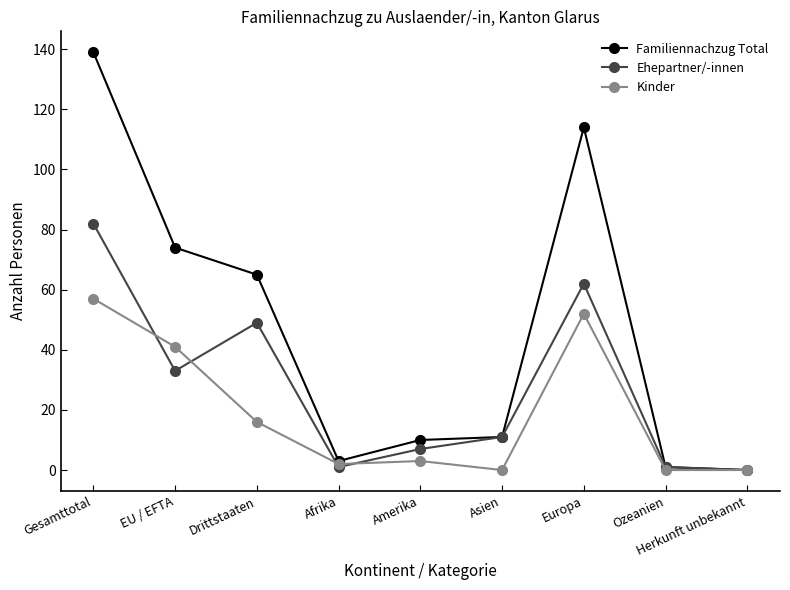

Reading right to left, list all the values displayed in this chart.

Familiennachzug Total: Herkunft unbekannt=0	Ozeanien=1	Europa=114	Asien=11	Amerika=10	Afrika=3	Drittstaaten=65	EU / EFTA=74	Gesamttotal=139
Ehepartner/-innen: Herkunft unbekannt=0	Ozeanien=1	Europa=62	Asien=11	Amerika=7	Afrika=1	Drittstaaten=49	EU / EFTA=33	Gesamttotal=82
Kinder: Herkunft unbekannt=0	Ozeanien=0	Europa=52	Asien=0	Amerika=3	Afrika=2	Drittstaaten=16	EU / EFTA=41	Gesamttotal=57